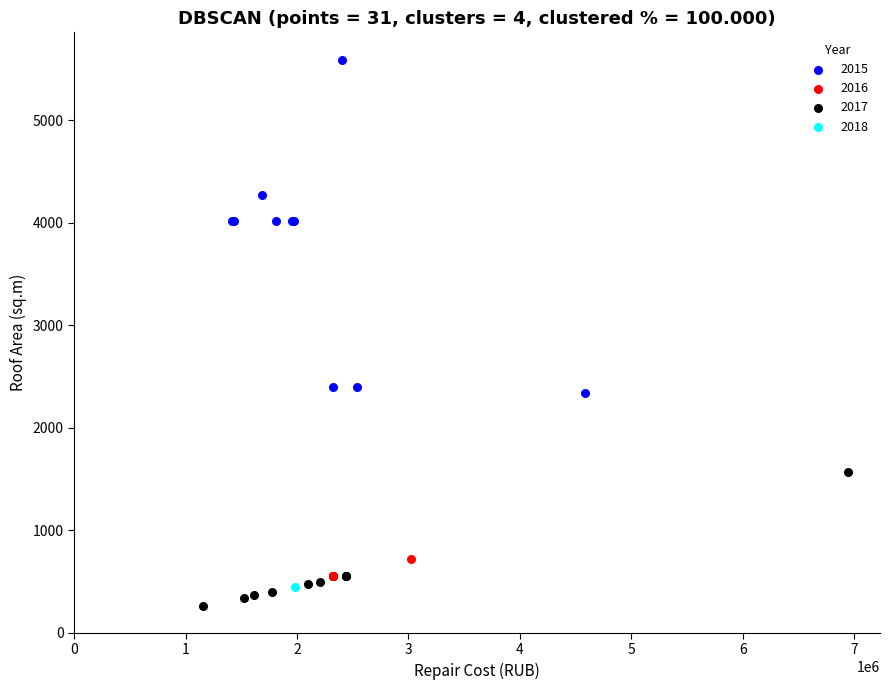

What are all the series names shown in the legend?

2015, 2016, 2017, 2018